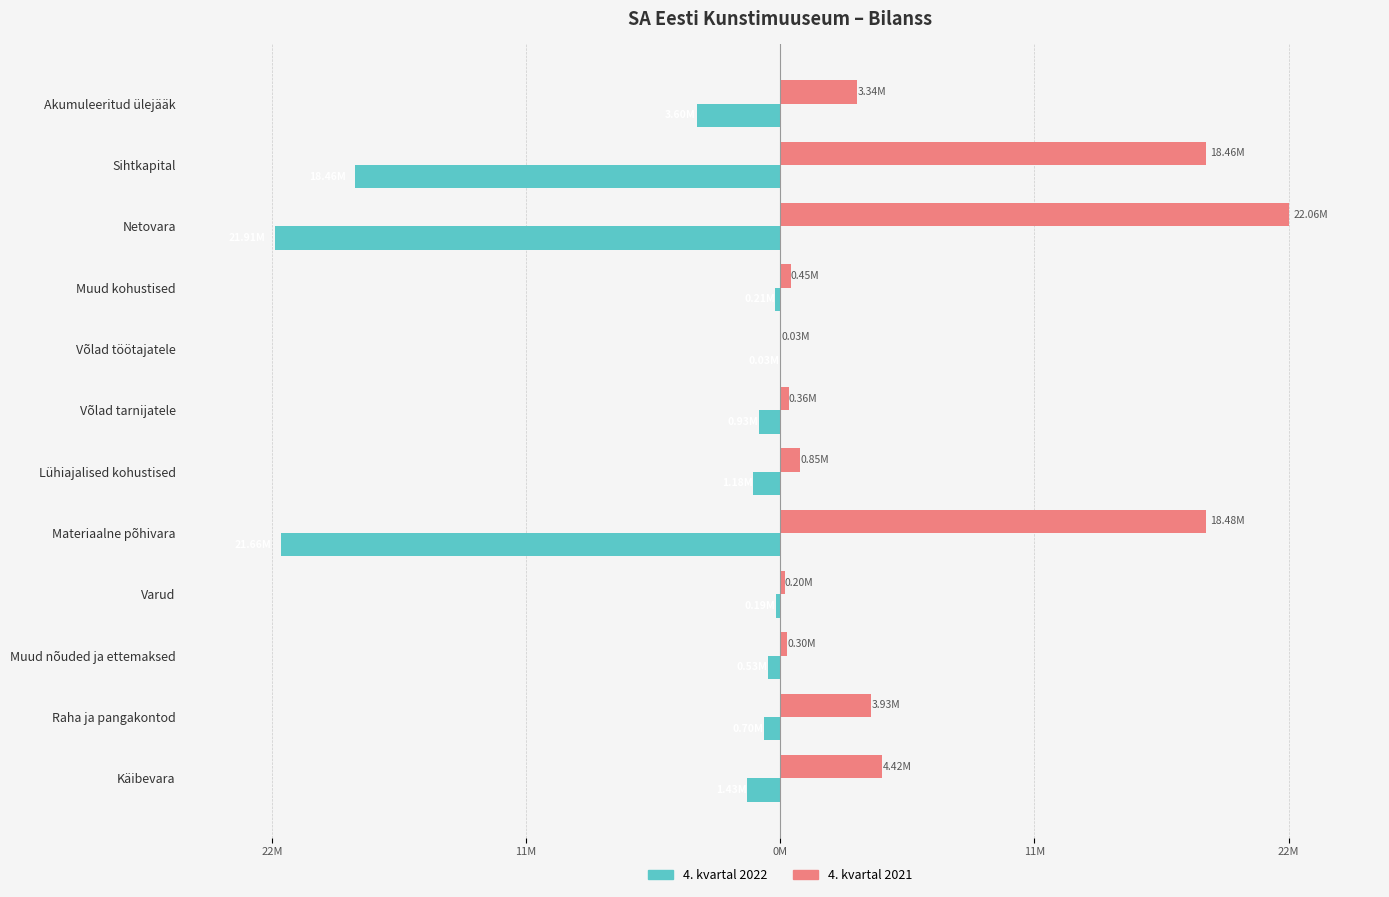

At how many categories does at least one series exceed 11224110?

3